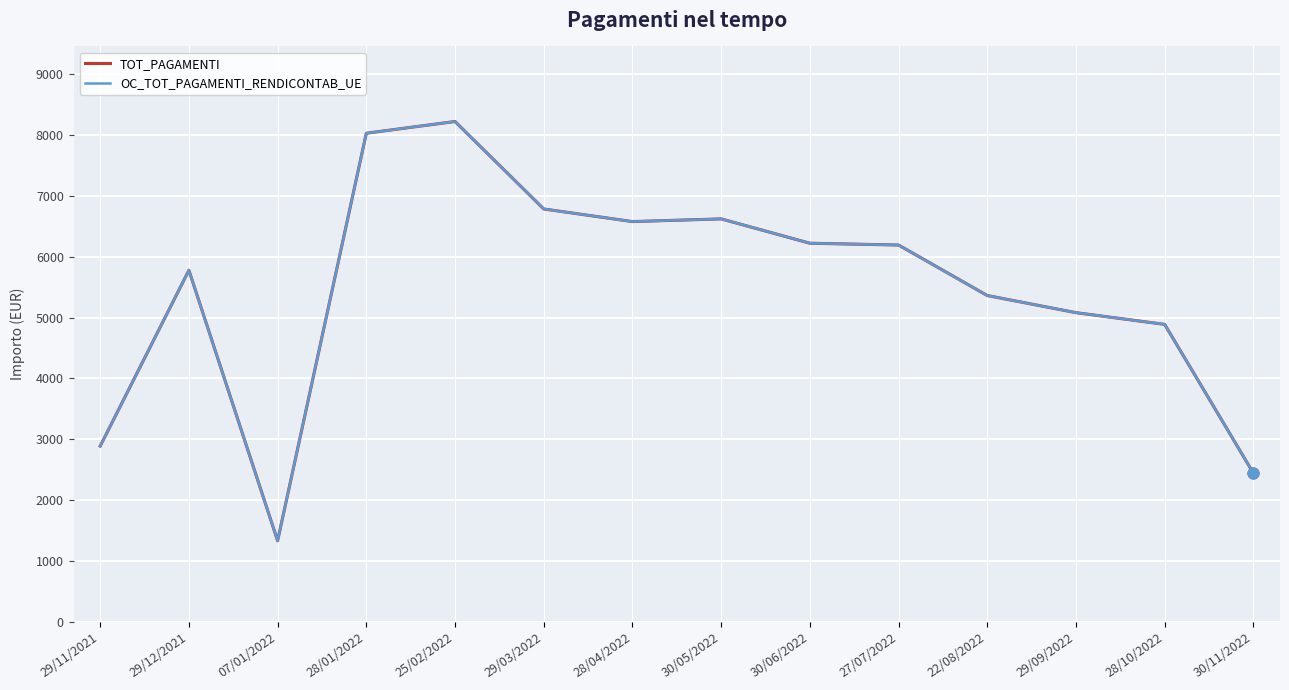

Is this an area chart (filled region under the line)?

No